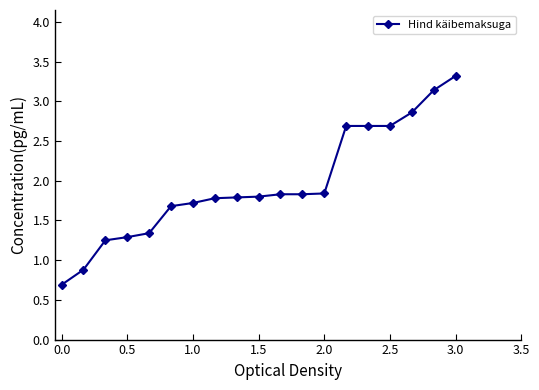

What is the value of the 14th point from the left?

2.7